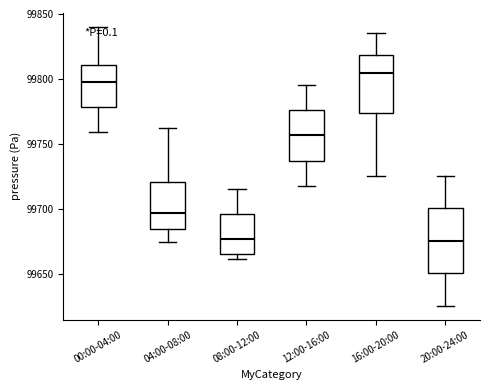

Which box's median line is the highest?

16:00-20:00